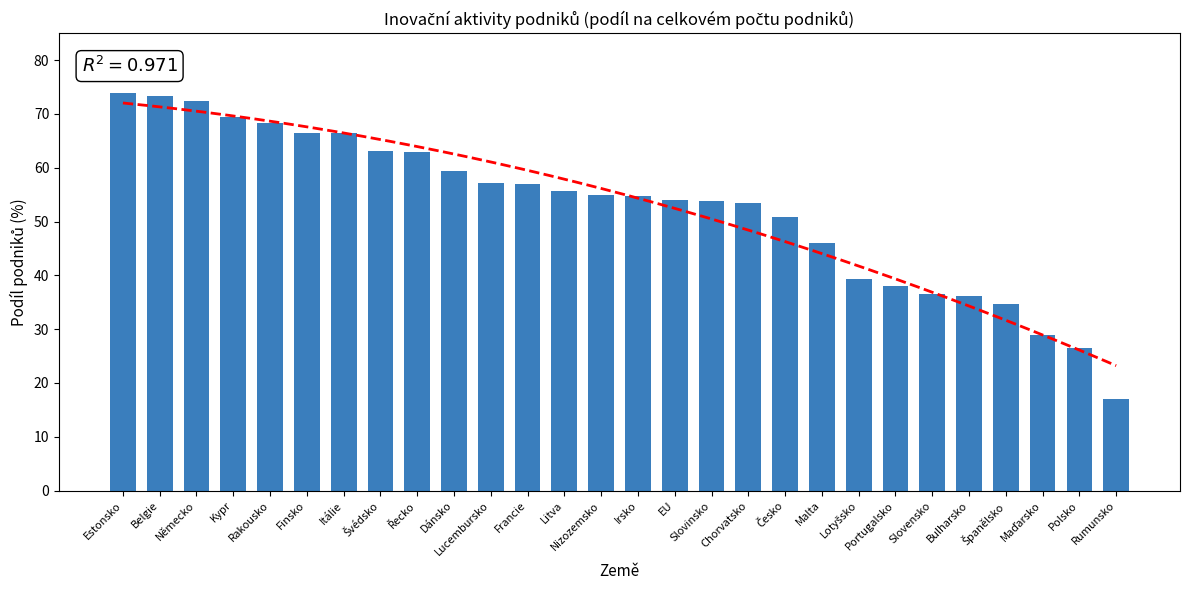

What is the label of the 1st bar from the right?

Rumunsko